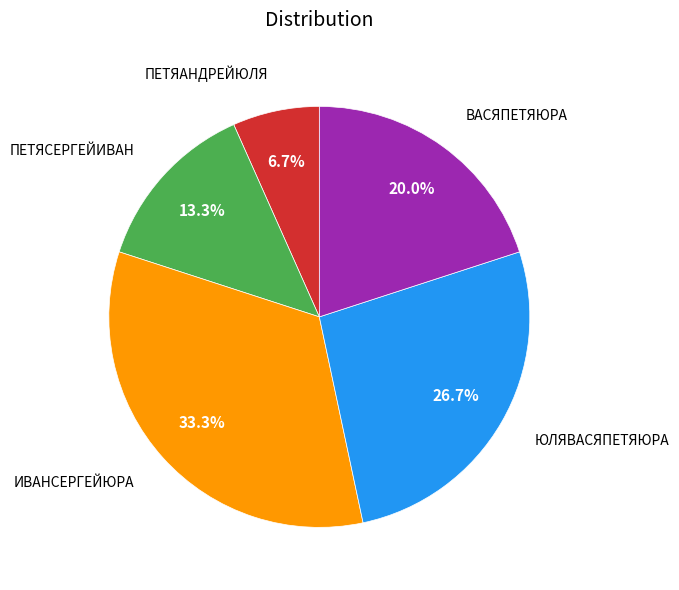

How many slices are in this pie chart?

5